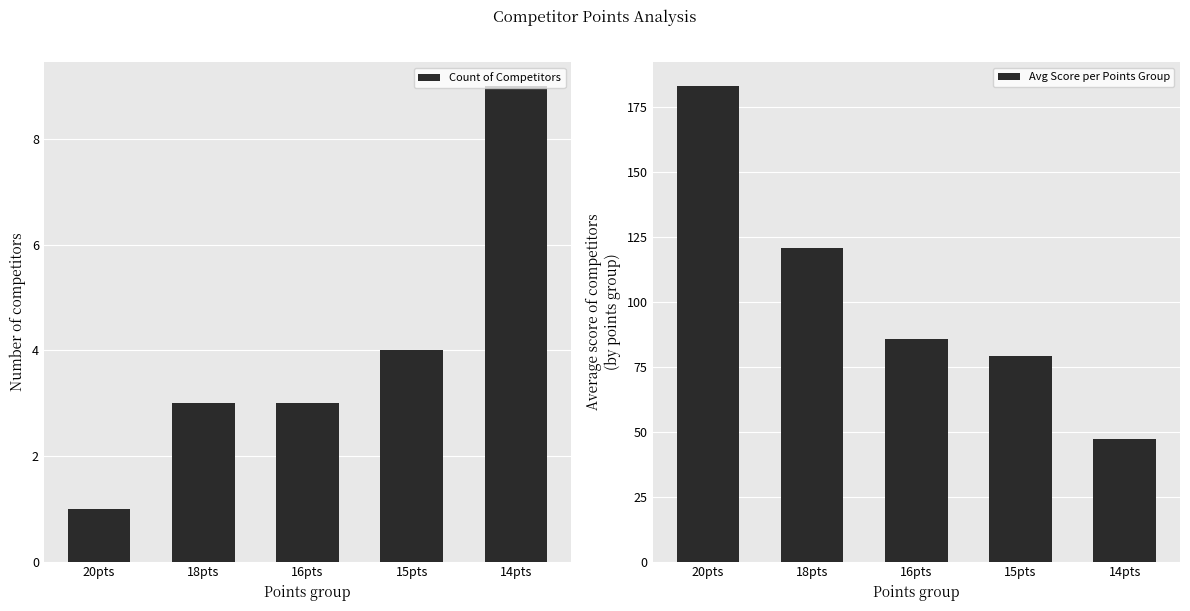

What is the lowest value of the Count of Competitors series?

1